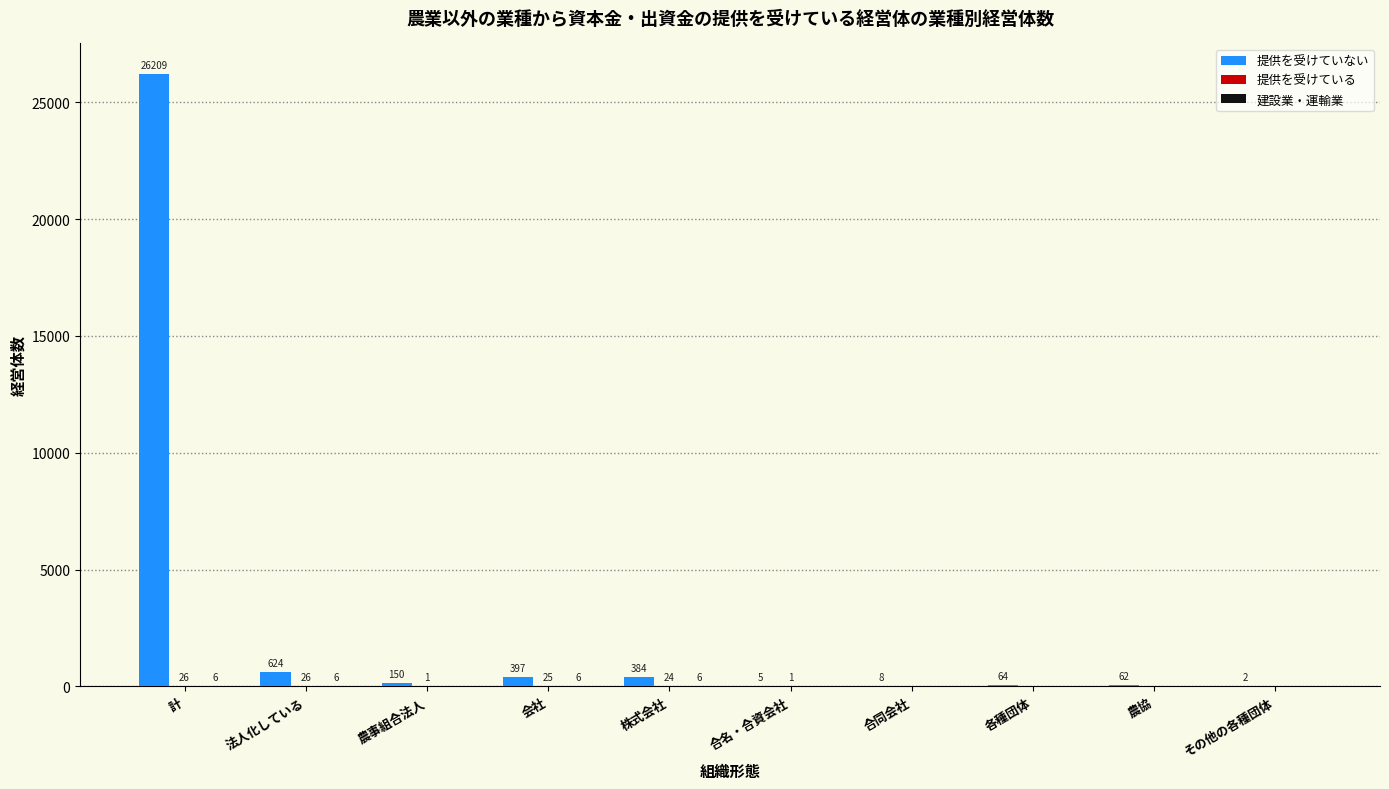

What is the sum of the 提供を受けていない values at 農事組合法人 and 合名・合資会社?

155